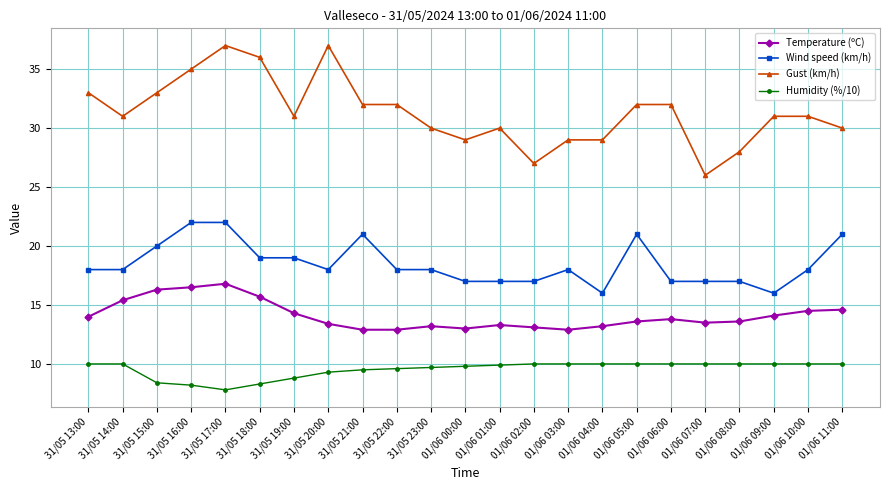

True or false: Wind speed (km/h) has more than 2 interior local peaks.

True